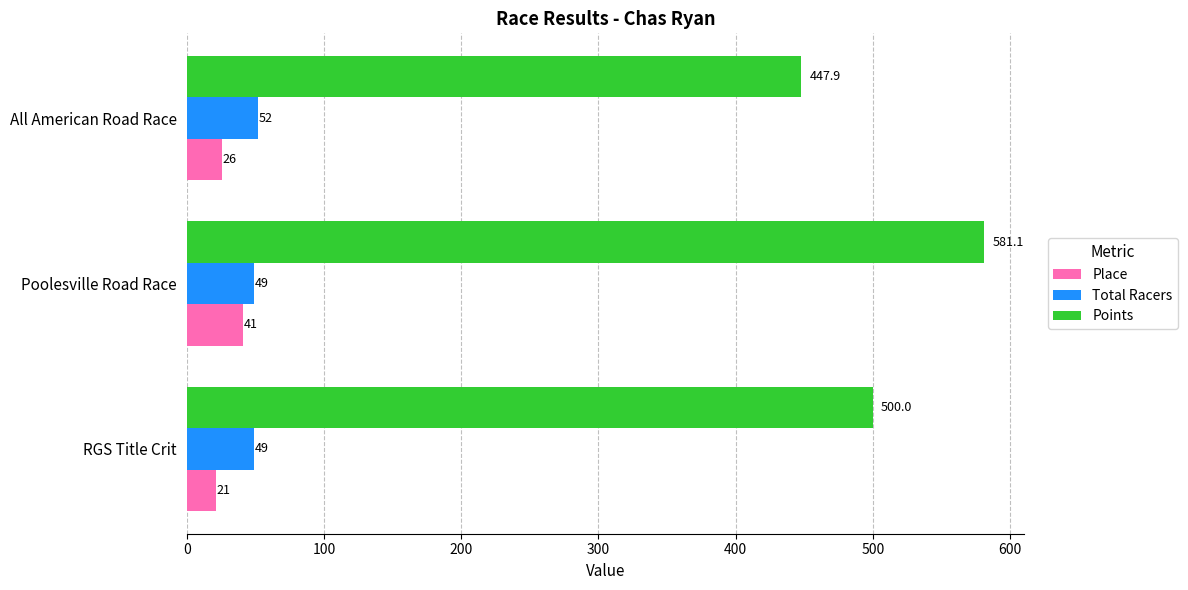

What is the lowest value of the Place series?

21.0